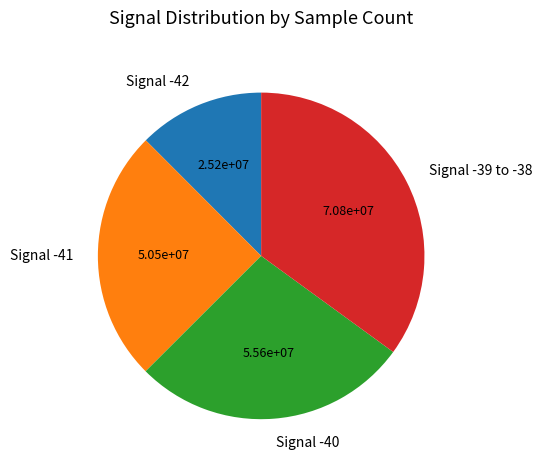

Count the number of slices in the pie.

4